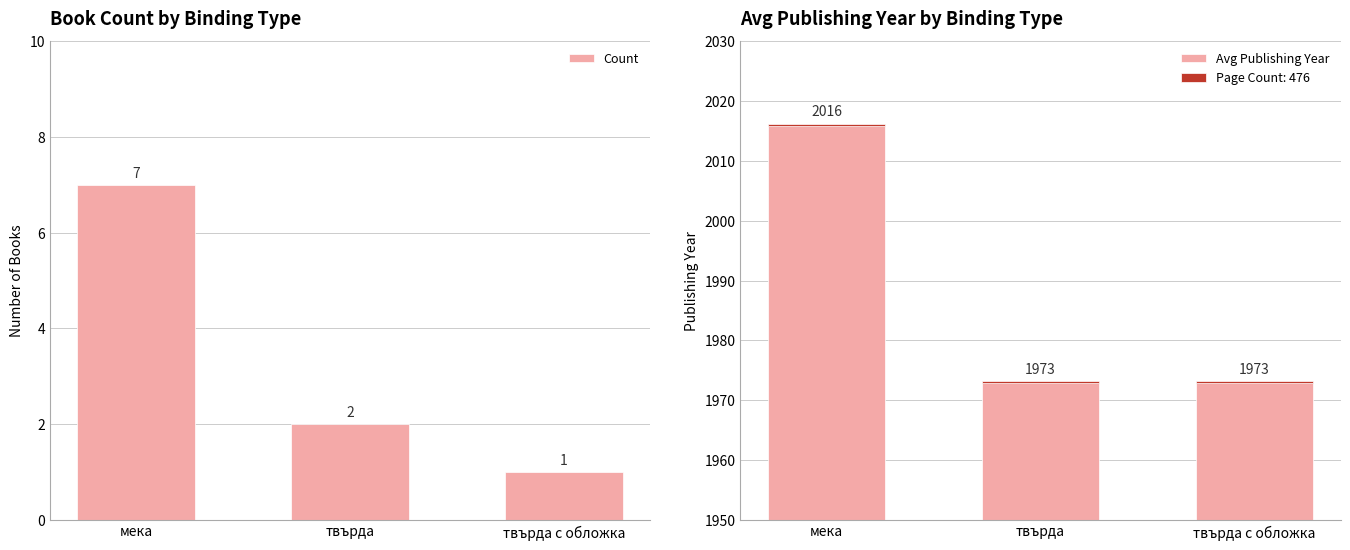

The Avg Publishing Year series shows 657 at твърда с обложка. True or false?

False